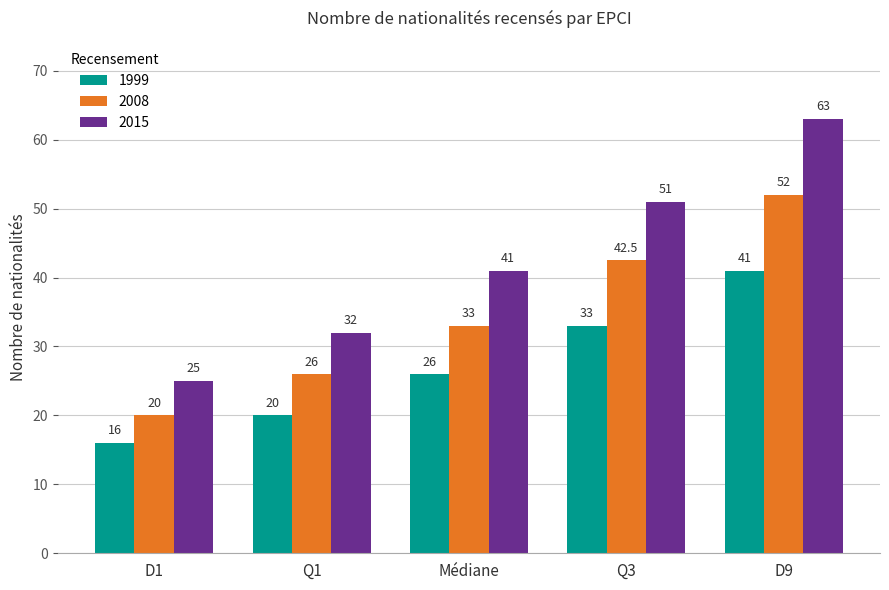

Reading left to right, transcribe all the data shown in this chart.

1999: 16.0	20.0	26.0	33.0	41.0
2008: 20.0	26.0	33.0	42.5	52.0
2015: 25.0	32.0	41.0	51.0	63.0